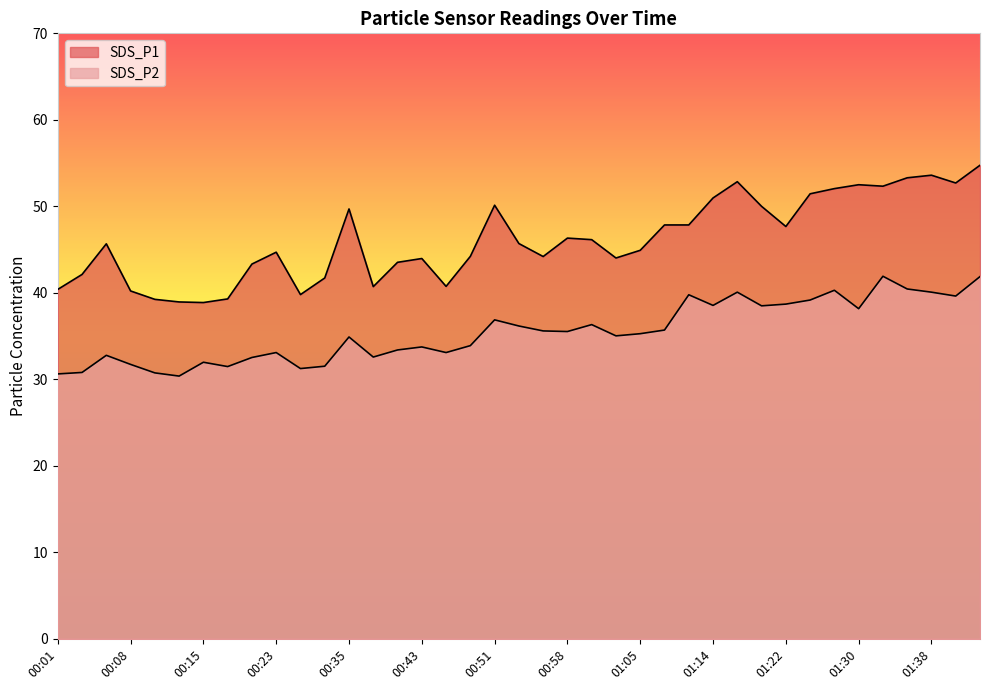

Between 00:23 and 00:56, which series saw the biggest shift?

SDS_P2